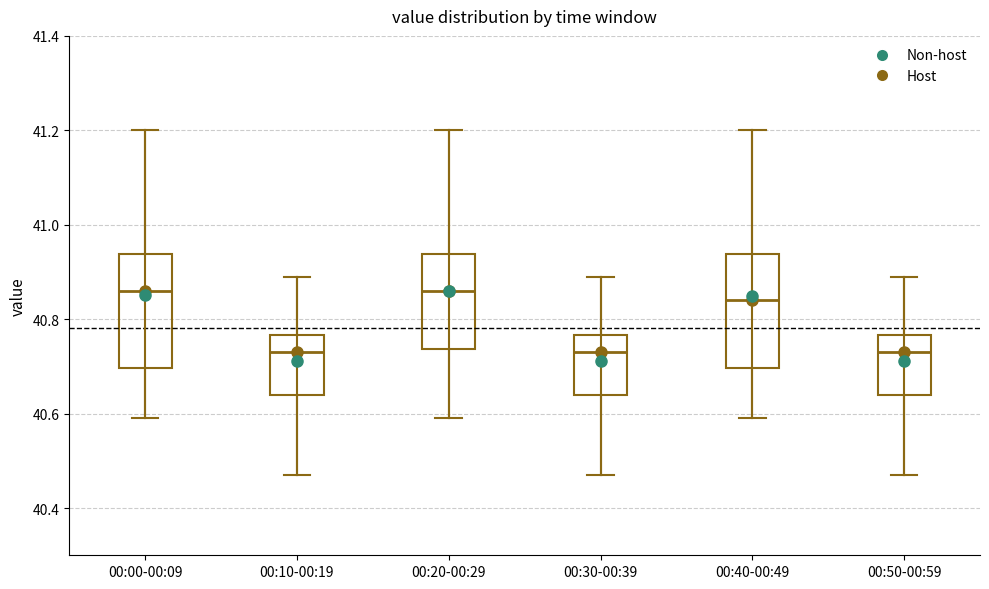

Where does the lower whisker of the box for 00:40-00:49 end on the y-axis? The values are not printed on the chart, so give them approximately, as read against the axis.

40.60